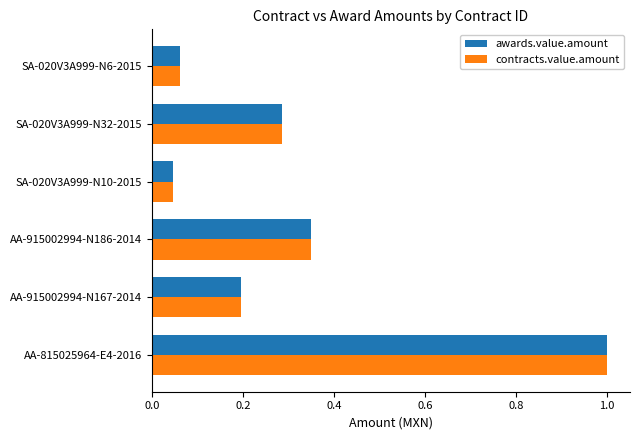

Rank the categories by awards.value.amount value from lowest to highest.

SA-020V3A999-N10-2015, SA-020V3A999-N6-2015, AA-915002994-N167-2014, SA-020V3A999-N32-2015, AA-915002994-N186-2014, AA-815025964-E4-2016